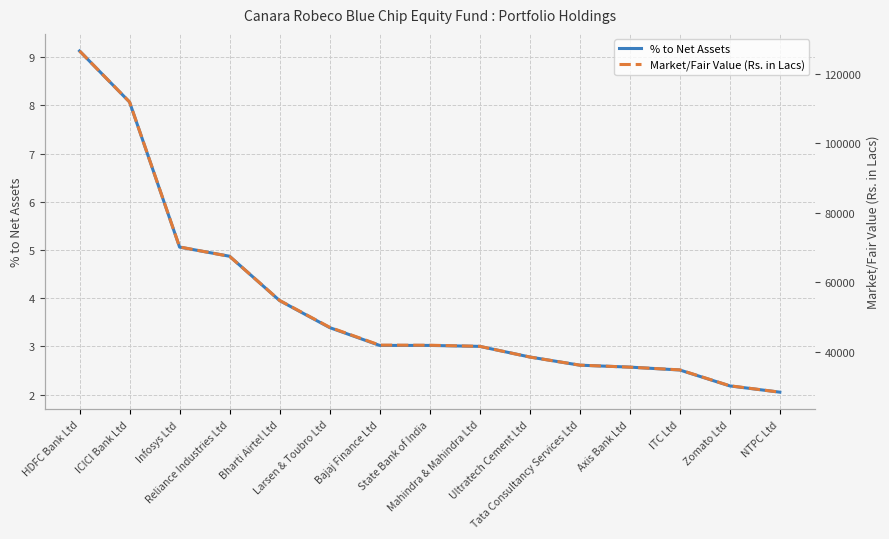

True or false: Market/Fair Value (Rs. in Lacs) and % to Net Assets cross at least once.

False